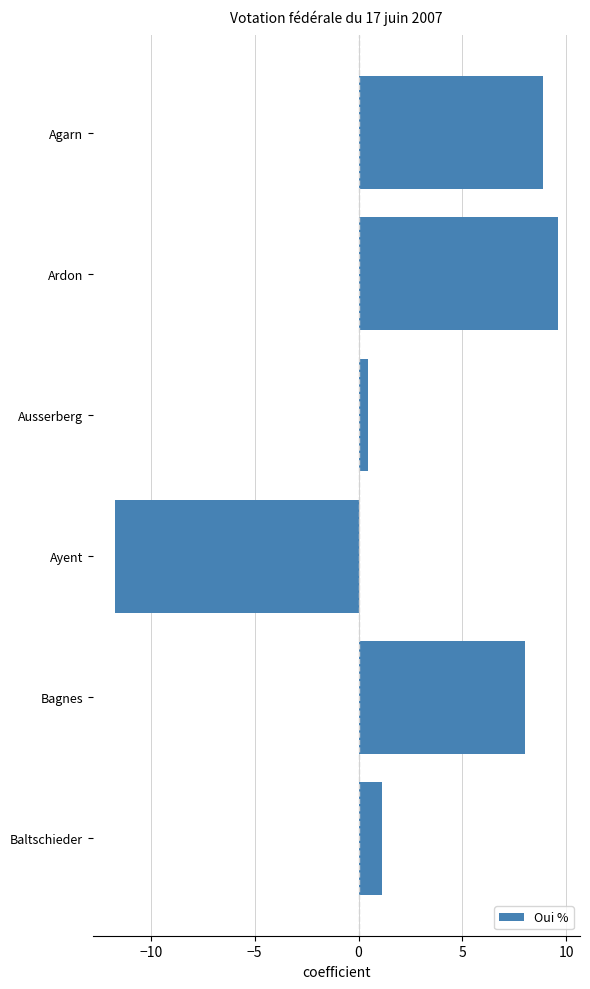

Which has a higher value, Ayent or Ausserberg?

Ausserberg